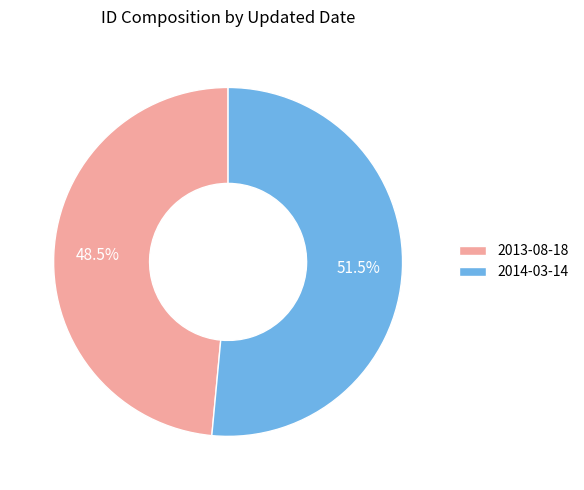

What is the largest slice in the pie chart?

2014-03-14